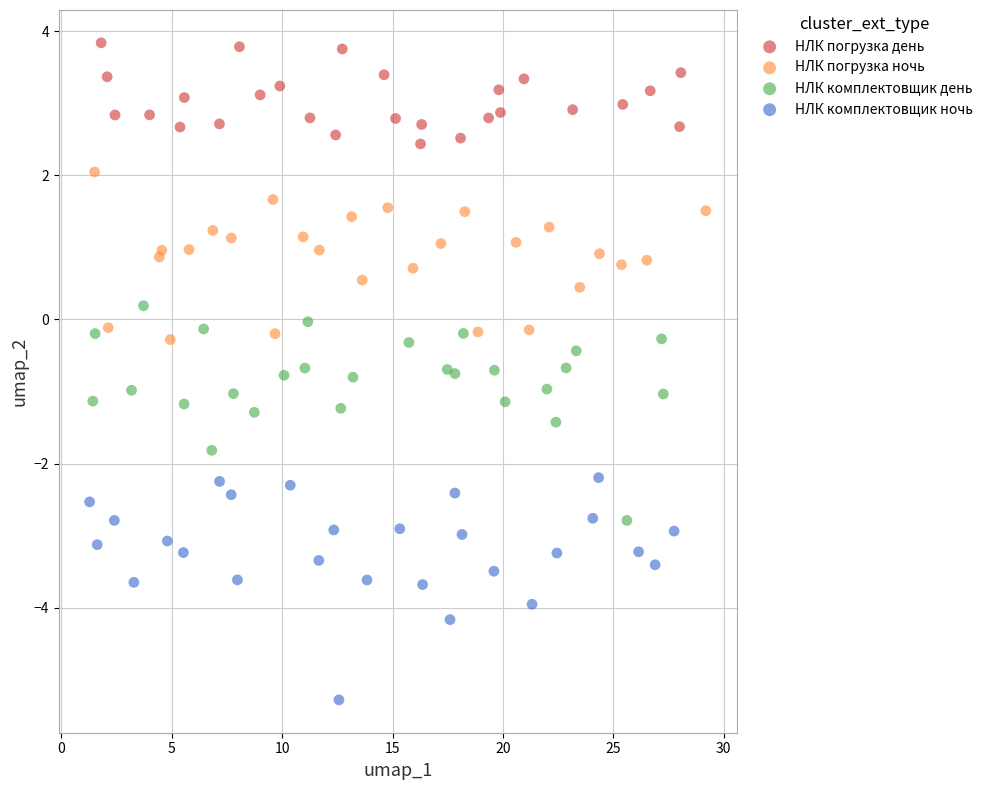

What are all the series names shown in the legend?

НЛК погрузка день, НЛК погрузка ночь, НЛК комплектовщик день, НЛК комплектовщик ночь